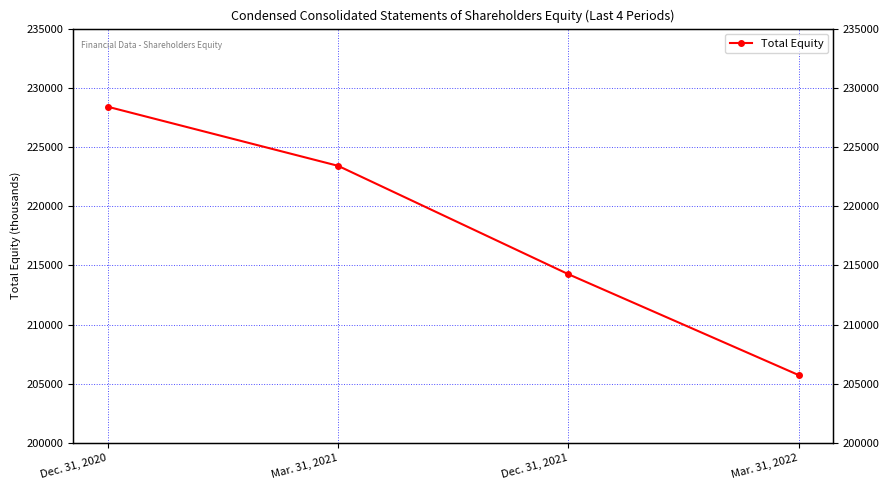

Is it true that the value at Mar. 31, 2021 is 361560?

False